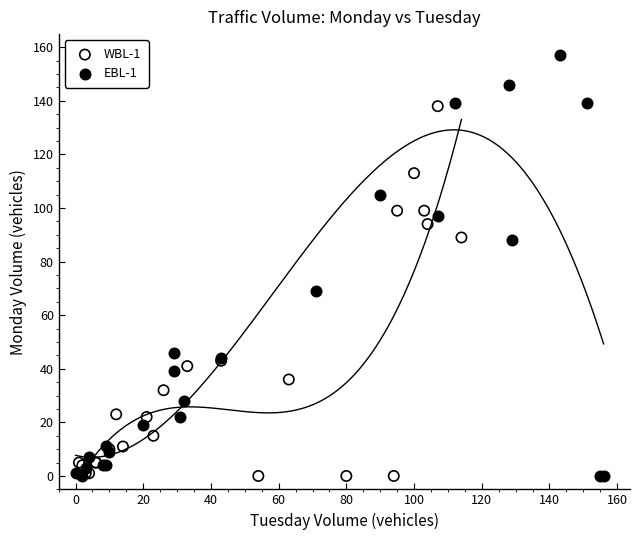

Which series has the largest Y range (max minus min)?

EBL-1